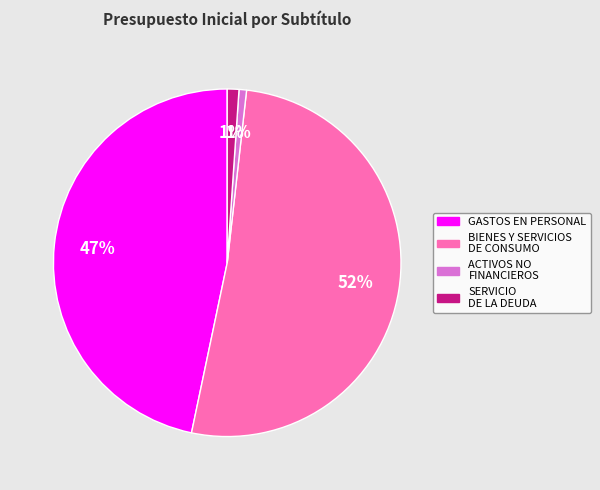

To the nearest percent, what is the average slice percentage?

25%